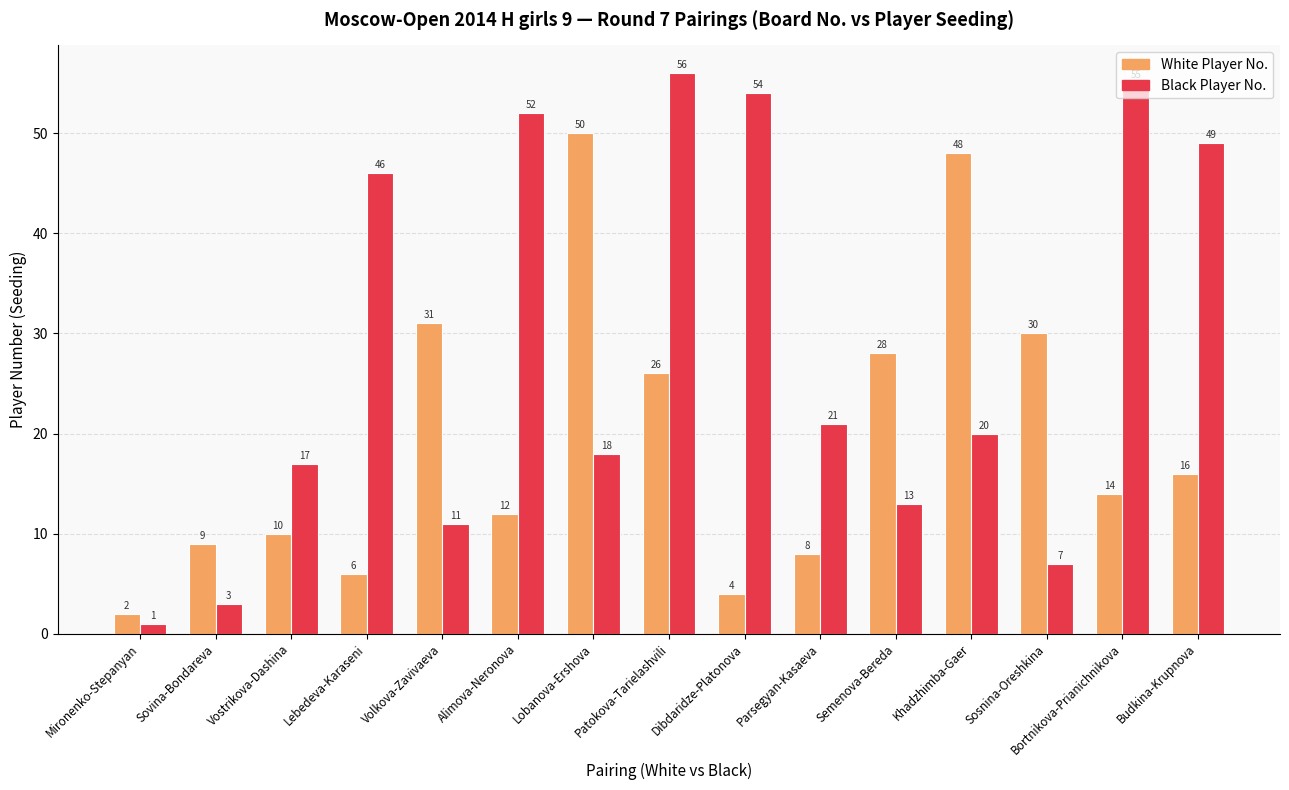

True or false: Black Player No. has a value of 13 at Semenova-Bereda.

True